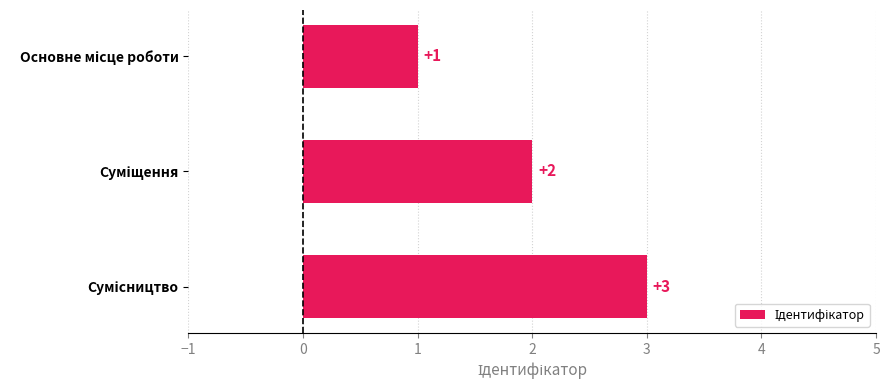

What is the maximum value shown in the chart?

3